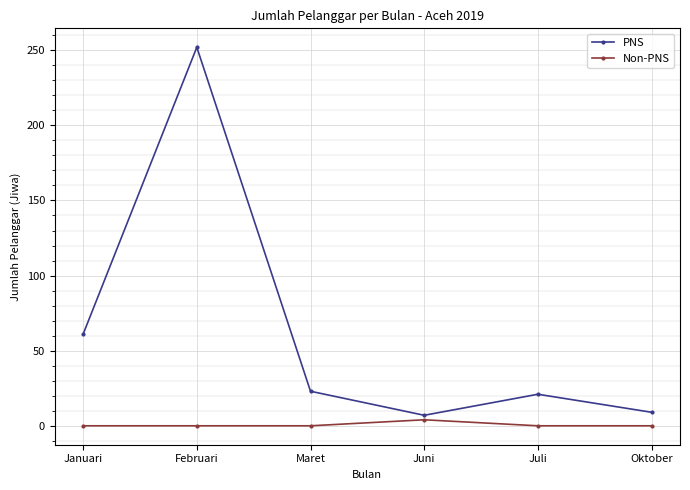

Is the value of PNS at Juni greater than the value of Non-PNS at Maret?

Yes